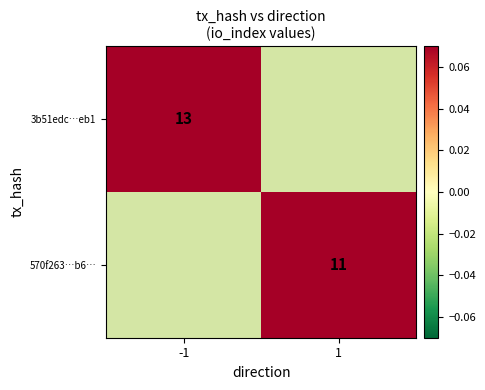

True or false: 570f263…b6… has a value of 11 at 1.

True